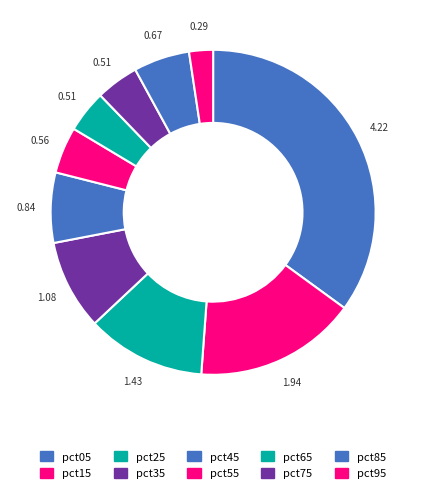

The pct75 slice represents 17% of the pie. True or false?

False